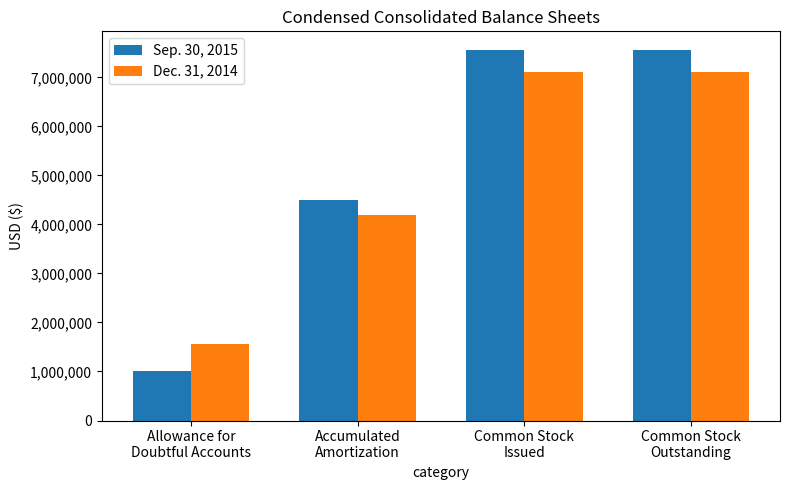

At how many categories does at least one series exceed 3000168?

3